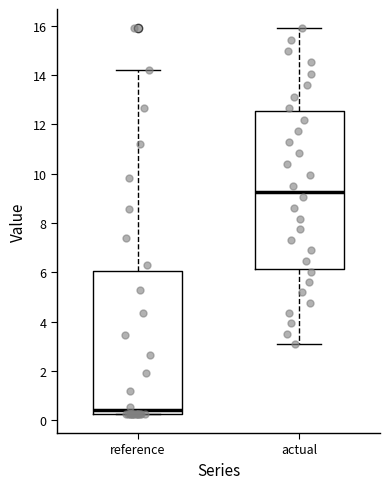

Which box has the lowest median line?

reference